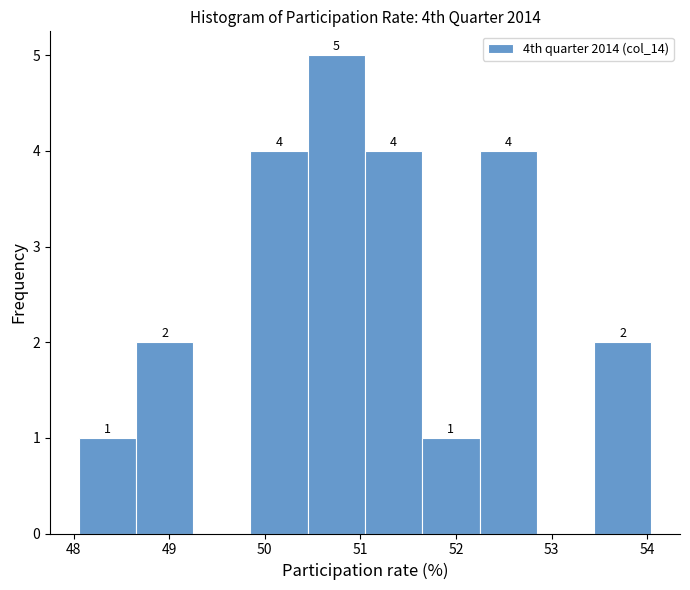

Which range on the x-axis has the tallest bar?

50.4 to 51.0